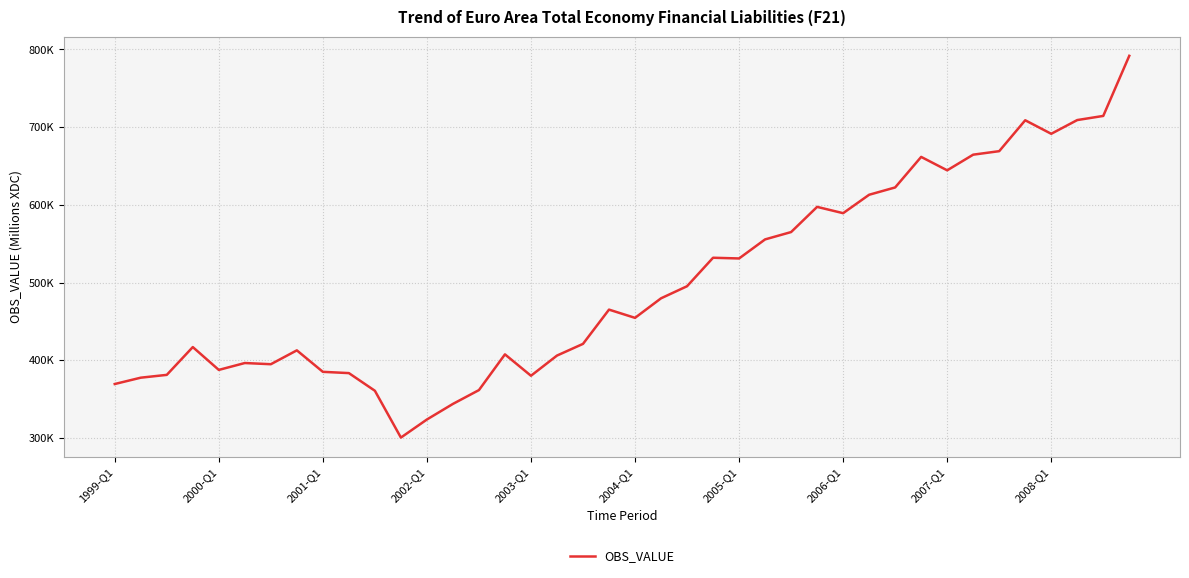

Is this an area chart (filled region under the line)?

No